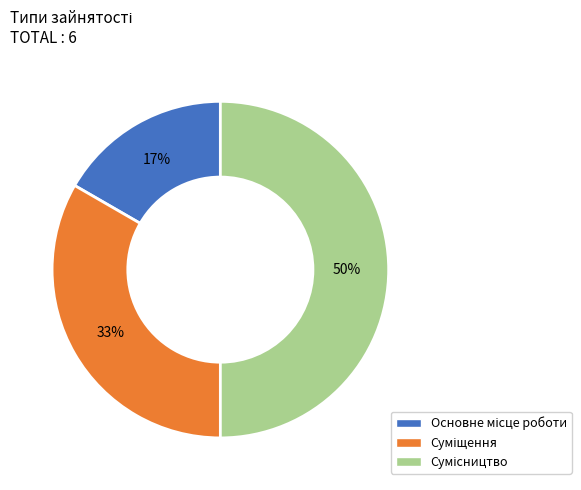

To the nearest percent, what is the difference between the largest and smallest slice percentages?

33%